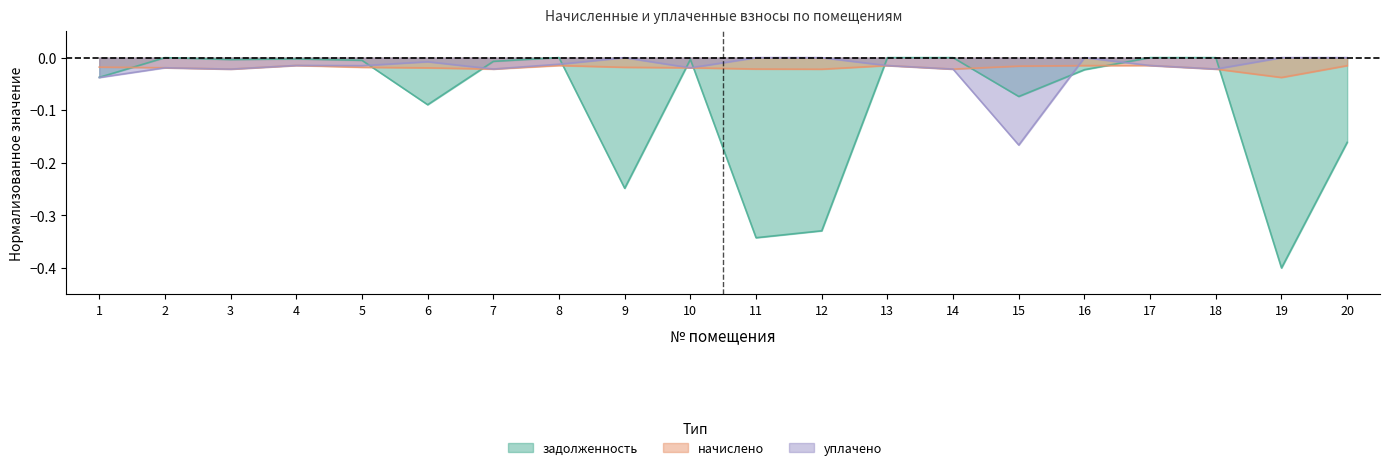

Between 9 and 14, which is larger?

14